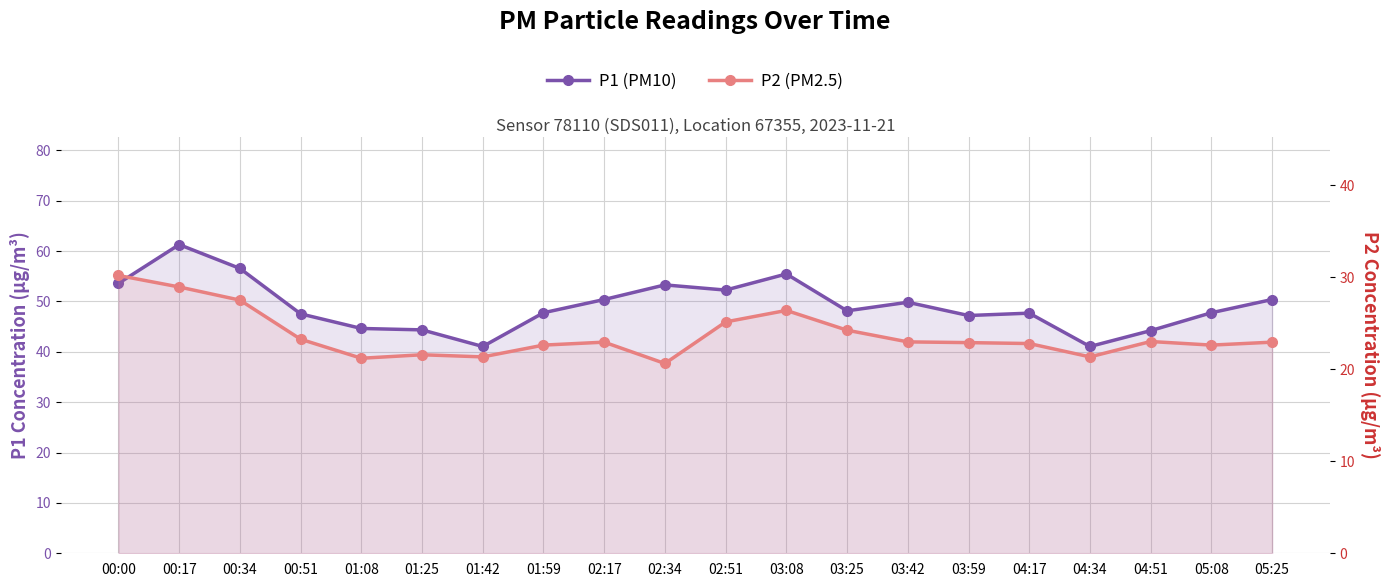

What is the difference between the maximum and minimum values in the P2 (PM2.5) series?

9.6